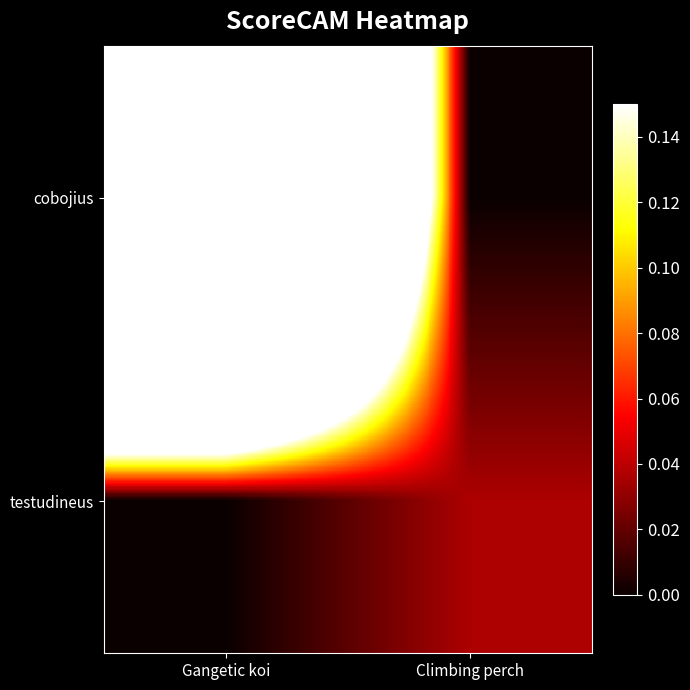

Between Gangetic koi and Climbing perch, which is larger?

Gangetic koi